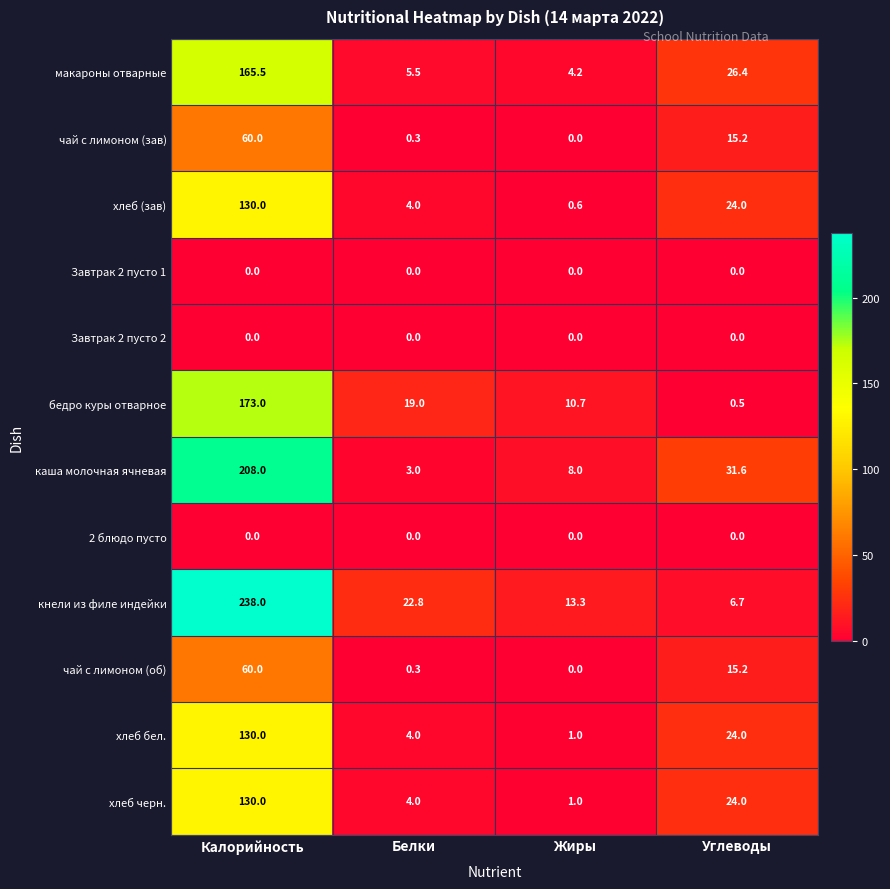

At which category does the chart reach its peak across all series?

Калорийность